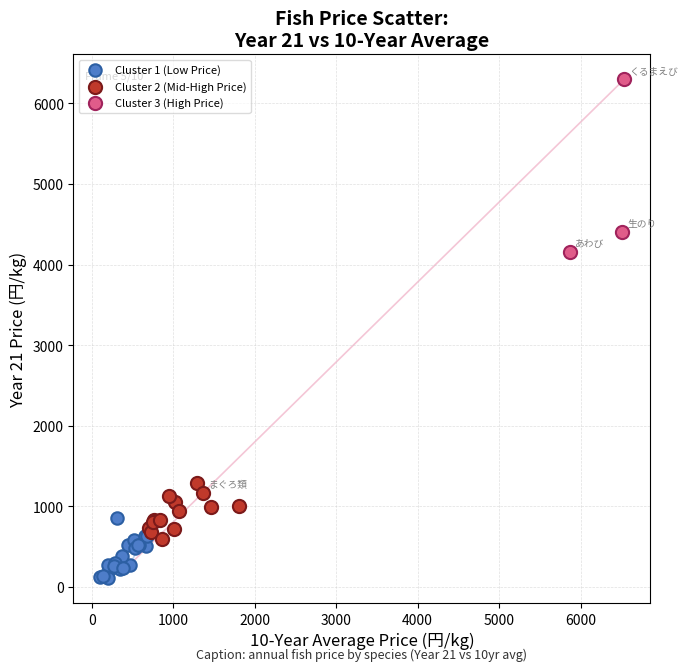

What are all the series names shown in the legend?

Cluster 1 (Low Price), Cluster 2 (Mid-High Price), Cluster 3 (High Price)